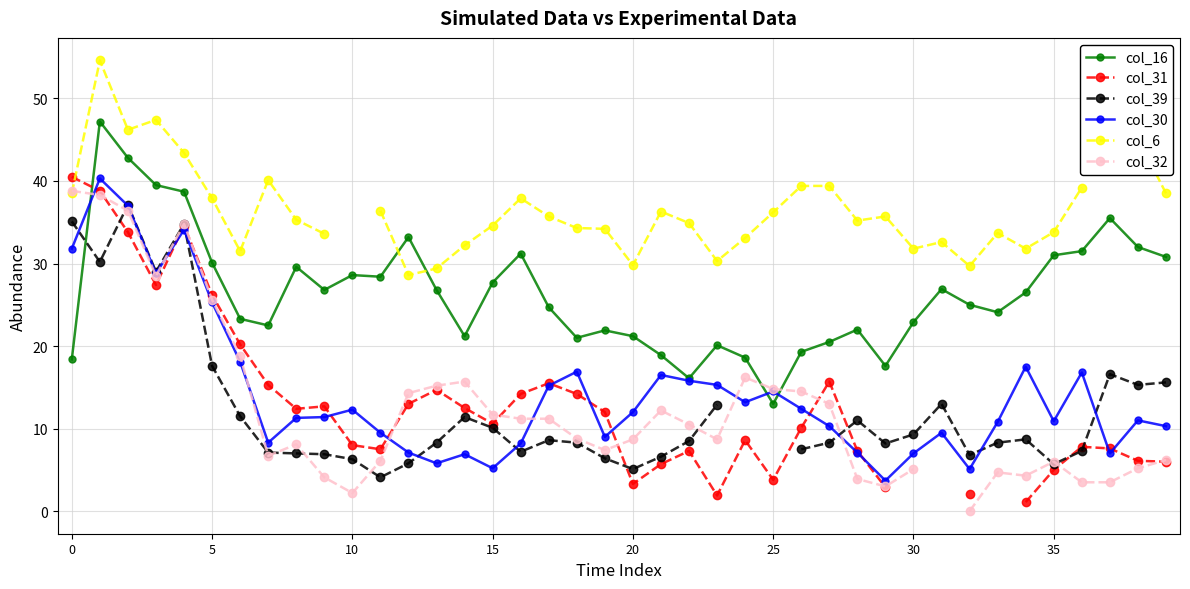

Is the value of col_30 at 25 greater than the value of col_16 at 30?

No